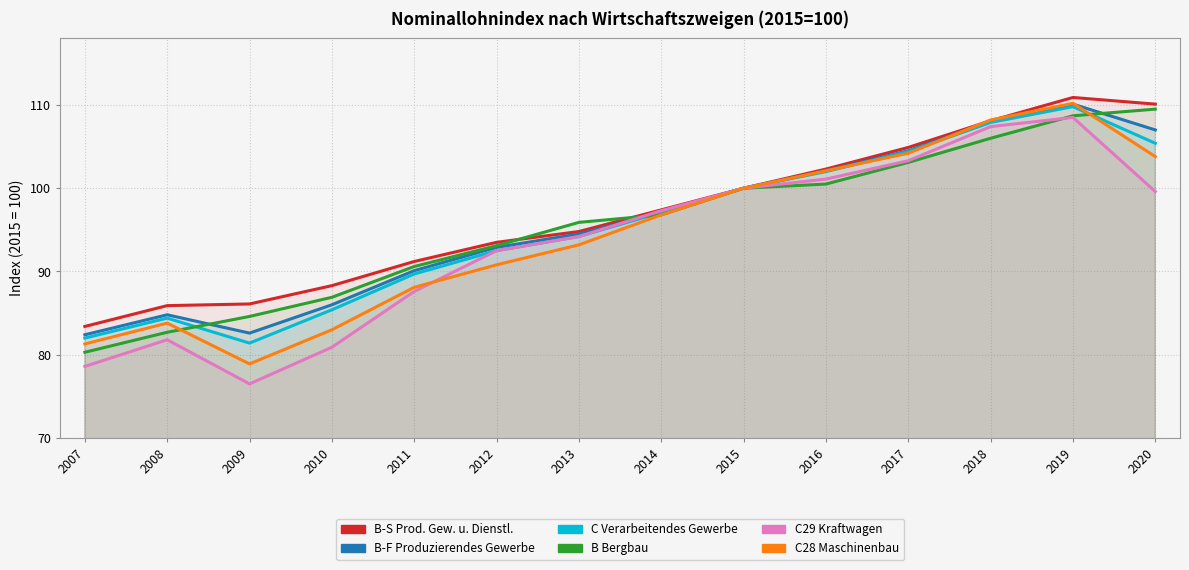

True or false: C29 Kraftwagen and C Verarbeitendes Gewerbe intersect in this chart.

False